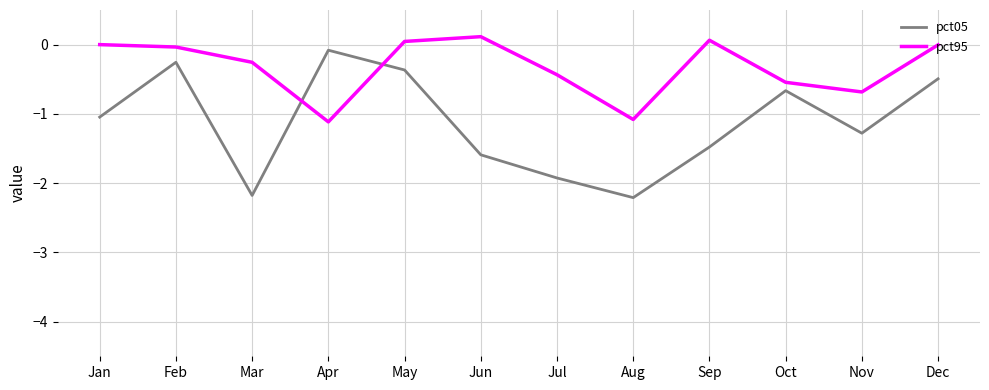

What is the sum of the pct05 values at Oct and Dec?

-1.2